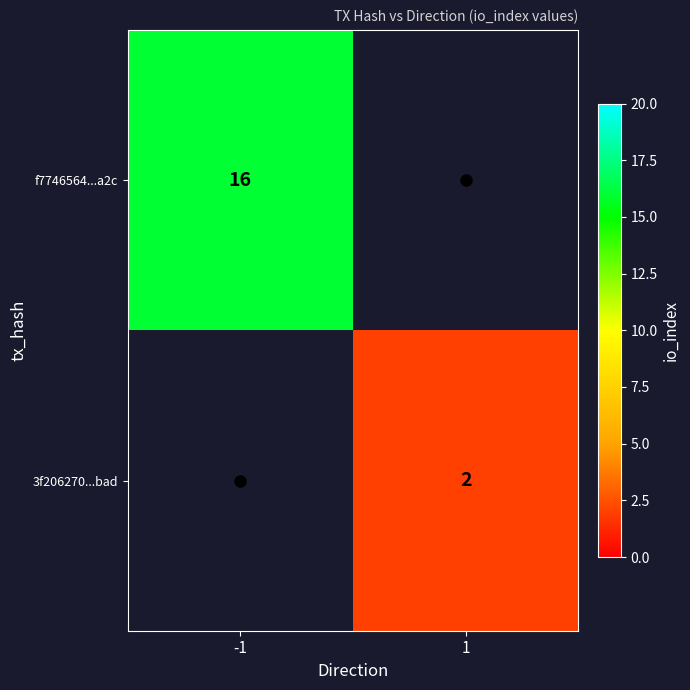

List the series in order of their overall mean, highest first.

f7746564...a2c, 3f206270...bad